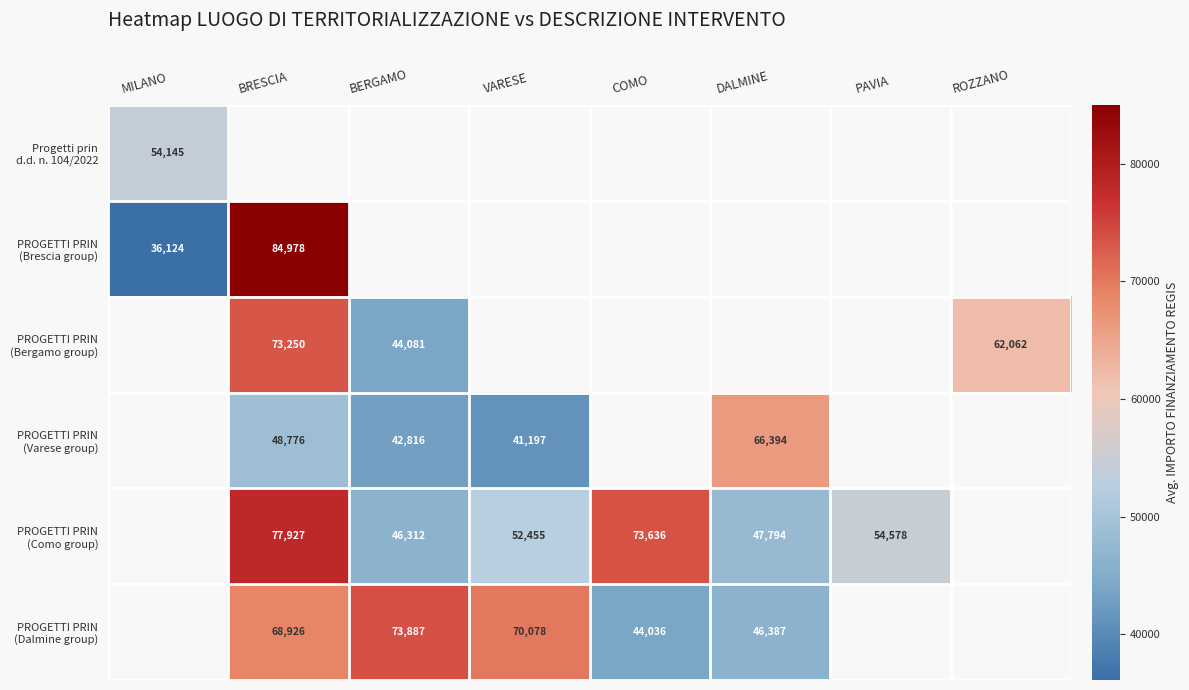

Which category has the lowest value in the Progetti prin d.d. n. 104/2022 series?

MILANO